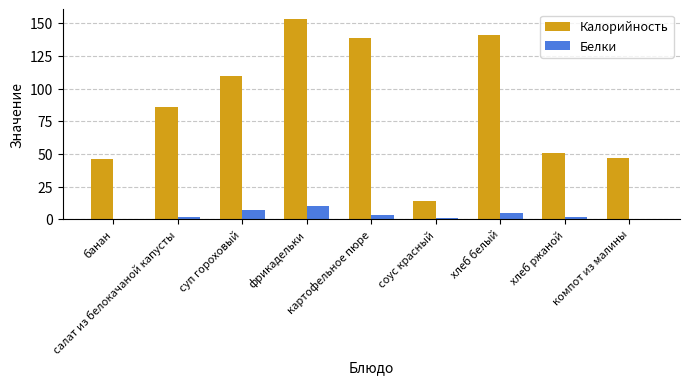

What is the total value across all series at соус красный?

15.0